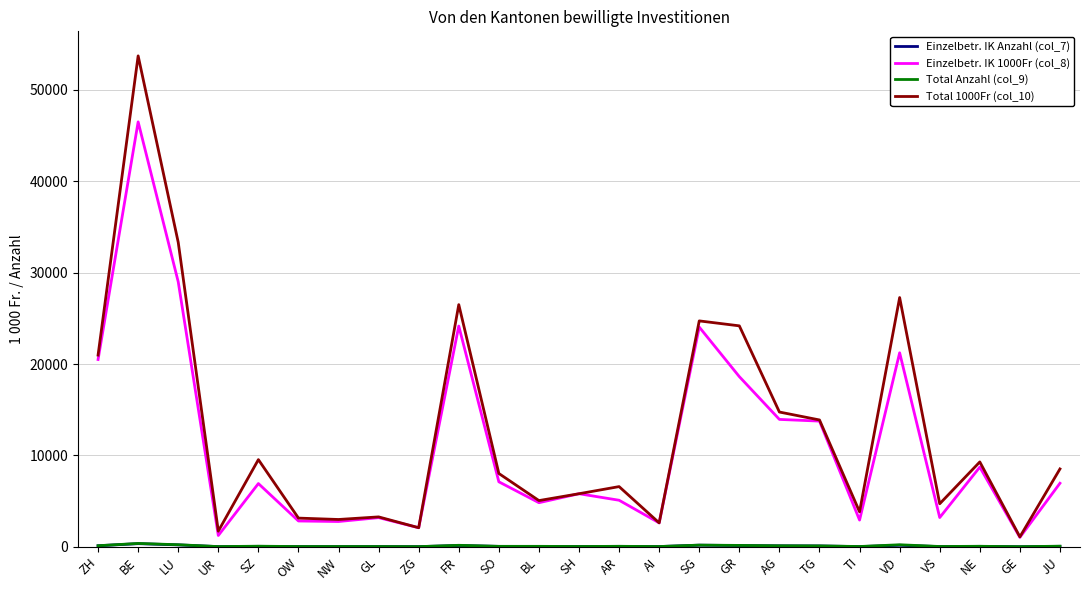

How many values in the Total 1000Fr (col_10) series exceed 8020?

13